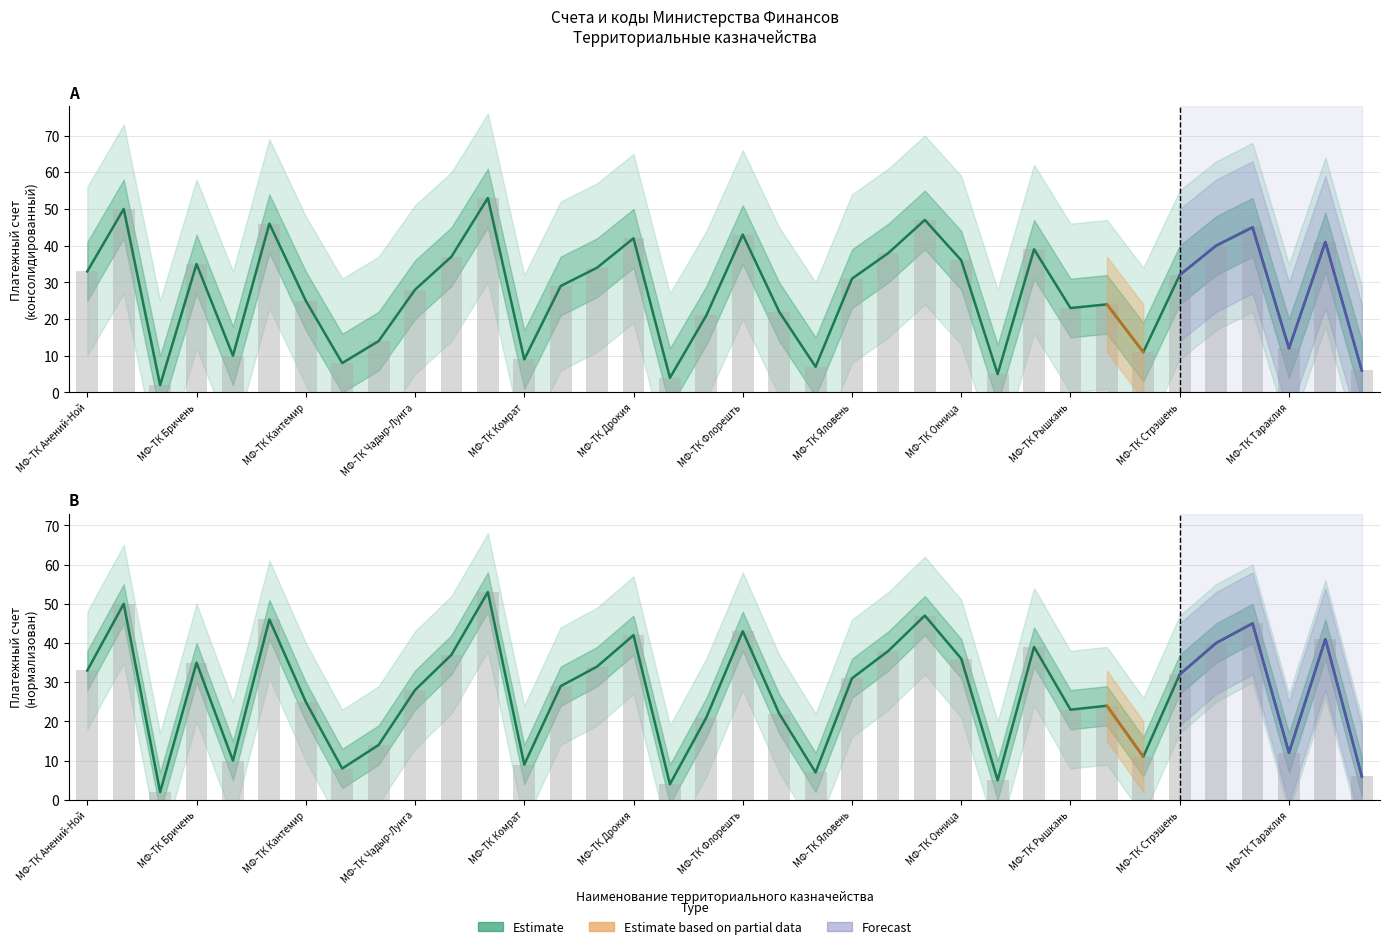

What position from the left is МФ-ТК Кантемир?

3